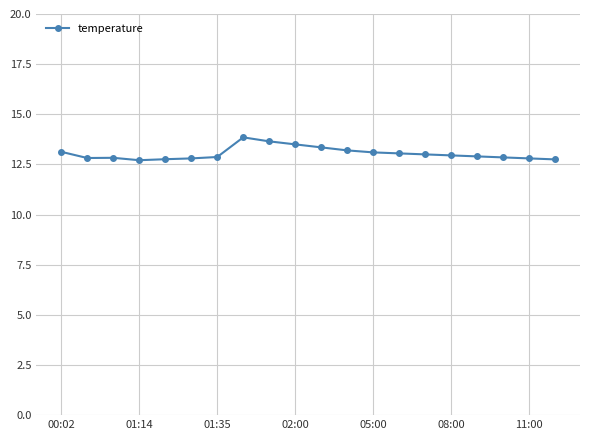

What is the value of the 4th point from the left?

12.7